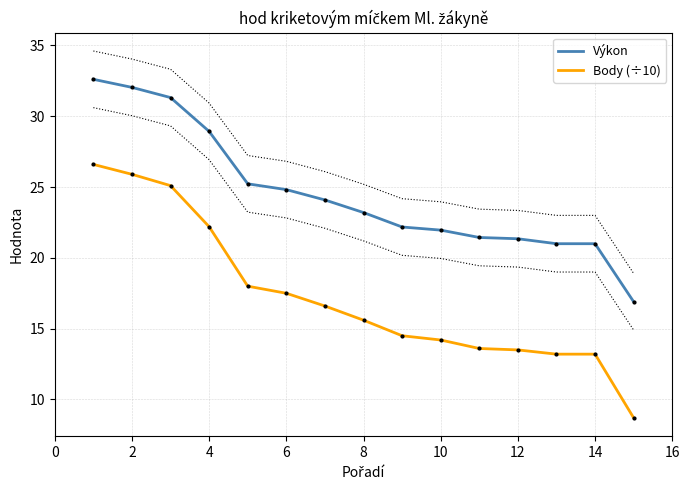

True or false: Výkon and Body (÷10) cross at least once.

False